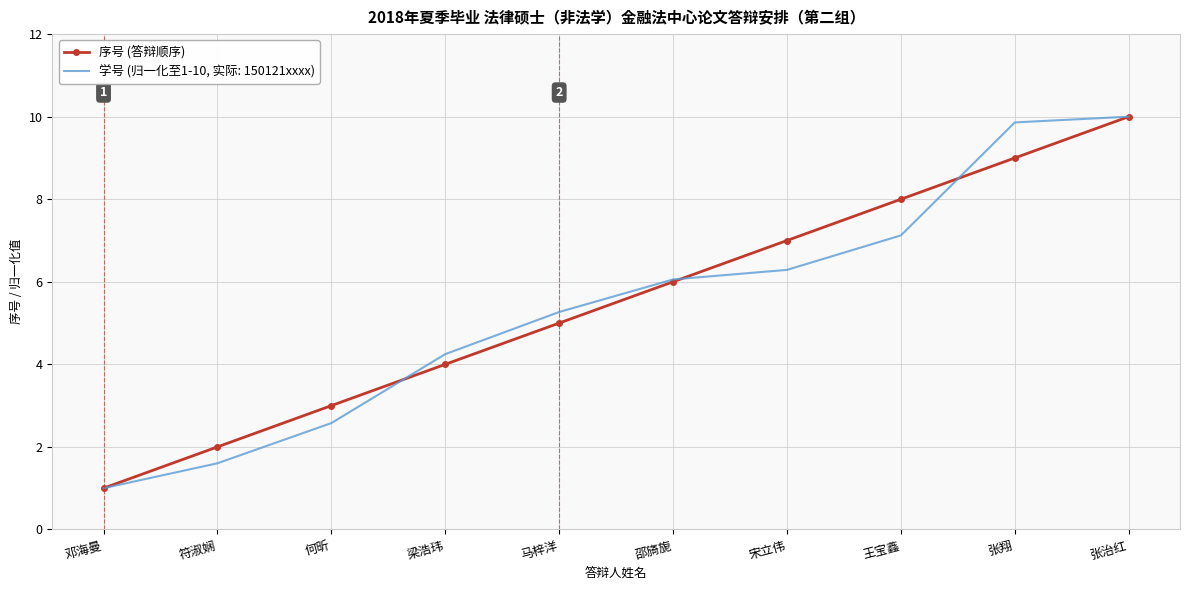

Read the 序号 (答辩顺序) value at 邵旖旎.

6.0